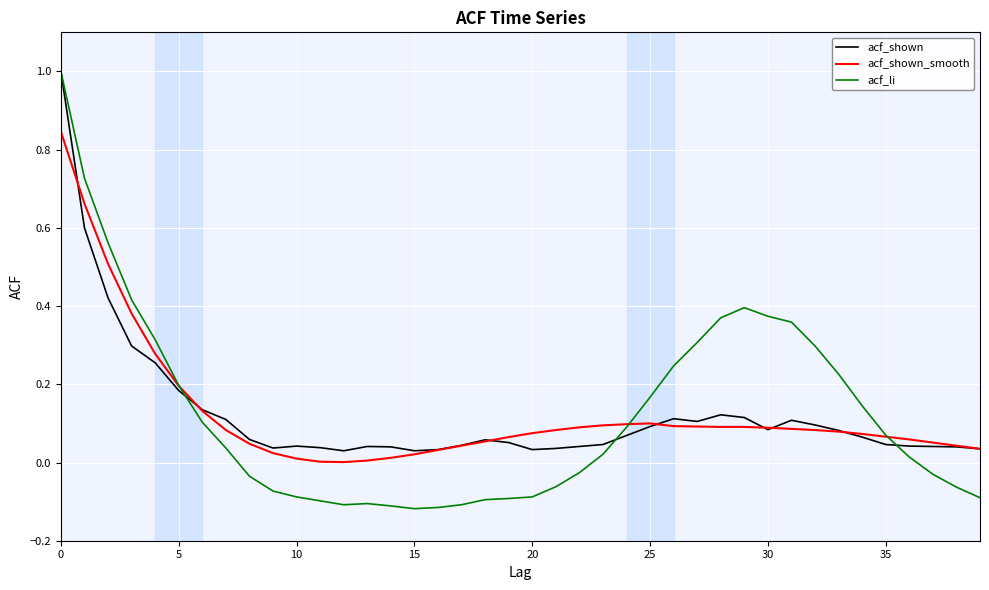

At how many categories does at least one series exceed 0?

40